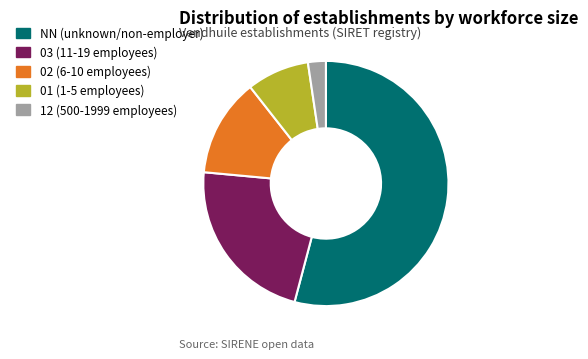

Is it true that 01 is 8% of the pie?

True